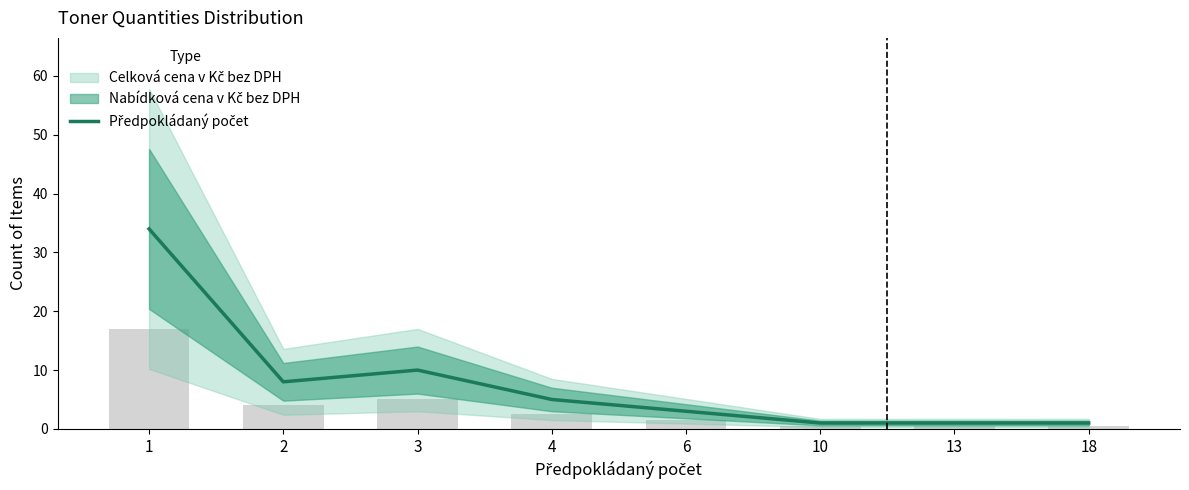

Are the bars grouped side by side (vs. stacked)?

No